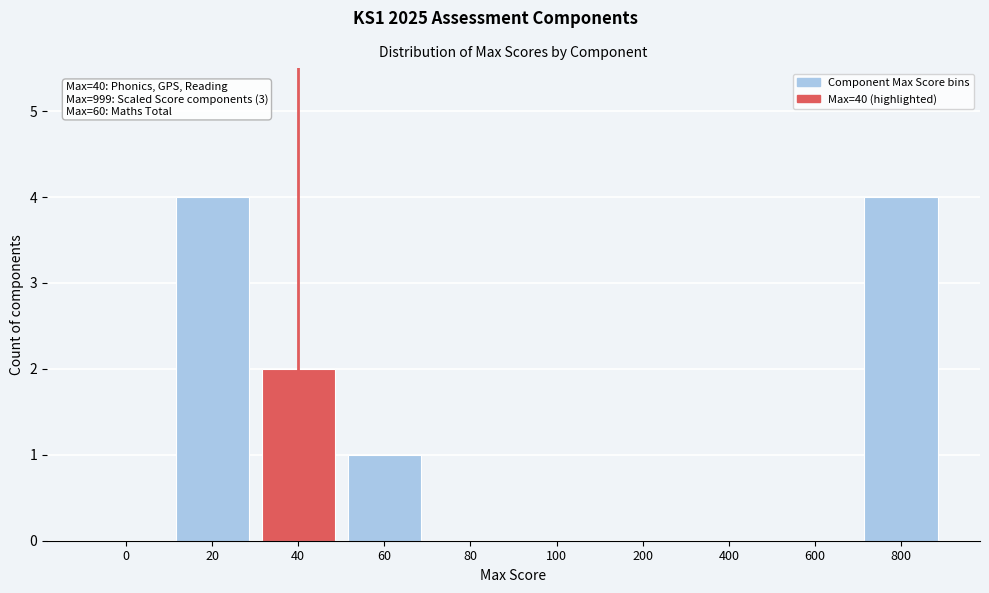

Reading right to left, list all the values displayed in this chart.

800=4	600=0	400=0	200=0	100=0	80=0	60=1	40=2	20=4	0=0